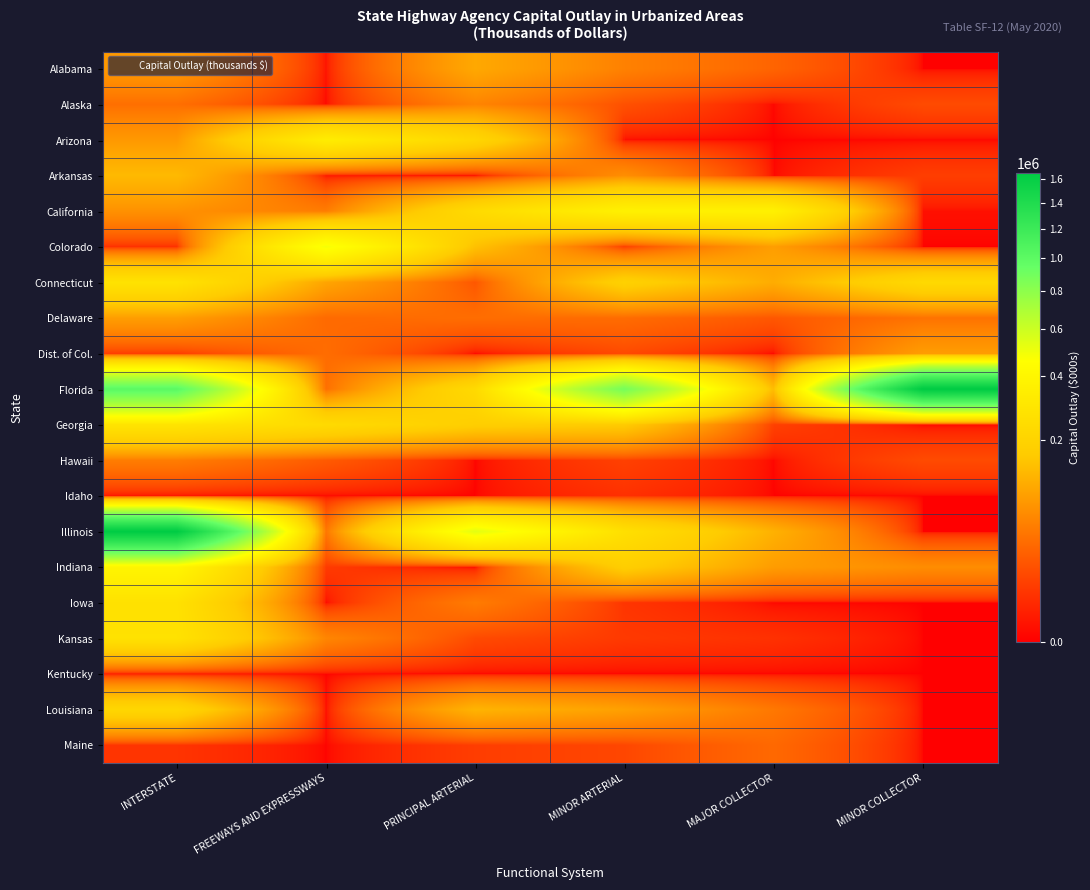

Reading left to right, list all the values displayed in this chart.

Alabama: INTERSTATE=82359	FREEWAYS AND EXPRESSWAYS=420	PRINCIPAL ARTERIAL=103767	MINOR ARTERIAL=53667	MAJOR COLLECTOR=28647	MINOR COLLECTOR=2
Alaska: INTERSTATE=36827	FREEWAYS AND EXPRESSWAYS=0	PRINCIPAL ARTERIAL=57159	MINOR ARTERIAL=16691	MAJOR COLLECTOR=0	MINOR COLLECTOR=13861
Arizona: INTERSTATE=81823	FREEWAYS AND EXPRESSWAYS=336784	PRINCIPAL ARTERIAL=213010	MINOR ARTERIAL=110	MAJOR COLLECTOR=0	MINOR COLLECTOR=0
Arkansas: INTERSTATE=132538	FREEWAYS AND EXPRESSWAYS=538	PRINCIPAL ARTERIAL=0	MINOR ARTERIAL=68637	MAJOR COLLECTOR=0	MINOR COLLECTOR=8720
California: INTERSTATE=71700	FREEWAYS AND EXPRESSWAYS=49078	PRINCIPAL ARTERIAL=236382	MINOR ARTERIAL=363263	MAJOR COLLECTOR=362398	MINOR COLLECTOR=308
Colorado: INTERSTATE=4776	FREEWAYS AND EXPRESSWAYS=483225	PRINCIPAL ARTERIAL=146010	MINOR ARTERIAL=8850	MAJOR COLLECTOR=88943	MINOR COLLECTOR=0
Connecticut: INTERSTATE=274723	FREEWAYS AND EXPRESSWAYS=98377	PRINCIPAL ARTERIAL=20133	MINOR ARTERIAL=190354	MAJOR COLLECTOR=110360	MINOR COLLECTOR=227848
Delaware: INTERSTATE=88545	FREEWAYS AND EXPRESSWAYS=33013	PRINCIPAL ARTERIAL=35653	MINOR ARTERIAL=34313	MAJOR COLLECTOR=20333	MINOR COLLECTOR=39463
Dist. of Col.: INTERSTATE=8441	FREEWAYS AND EXPRESSWAYS=35086	PRINCIPAL ARTERIAL=0	MINOR ARTERIAL=13231	MAJOR COLLECTOR=0	MINOR COLLECTOR=87137
Florida: INTERSTATE=1003277	FREEWAYS AND EXPRESSWAYS=37079	PRINCIPAL ARTERIAL=231192	MINOR ARTERIAL=882635	MAJOR COLLECTOR=137319	MINOR COLLECTOR=1648129
Georgia: INTERSTATE=285247	FREEWAYS AND EXPRESSWAYS=234600	PRINCIPAL ARTERIAL=178716	MINOR ARTERIAL=167966	MAJOR COLLECTOR=9605	MINOR COLLECTOR=0
Hawaii: INTERSTATE=49567	FREEWAYS AND EXPRESSWAYS=22296	PRINCIPAL ARTERIAL=0	MINOR ARTERIAL=9715	MAJOR COLLECTOR=0	MINOR COLLECTOR=13818
Idaho: INTERSTATE=290	FREEWAYS AND EXPRESSWAYS=0	PRINCIPAL ARTERIAL=0	MINOR ARTERIAL=4681	MAJOR COLLECTOR=0	MINOR COLLECTOR=0
Illinois: INTERSTATE=1643737	FREEWAYS AND EXPRESSWAYS=42916	PRINCIPAL ARTERIAL=530083	MINOR ARTERIAL=260177	MAJOR COLLECTOR=118396	MINOR COLLECTOR=0
Indiana: INTERSTATE=391614	FREEWAYS AND EXPRESSWAYS=7577	PRINCIPAL ARTERIAL=0	MINOR ARTERIAL=178013	MAJOR COLLECTOR=86691	MINOR COLLECTOR=66693
Iowa: INTERSTATE=268492	FREEWAYS AND EXPRESSWAYS=0	PRINCIPAL ARTERIAL=48186	MINOR ARTERIAL=5943	MAJOR COLLECTOR=0	MINOR COLLECTOR=0
Kansas: INTERSTATE=272343	FREEWAYS AND EXPRESSWAYS=58782	PRINCIPAL ARTERIAL=13627	MINOR ARTERIAL=7255	MAJOR COLLECTOR=4928	MINOR COLLECTOR=0
Kentucky: INTERSTATE=0	FREEWAYS AND EXPRESSWAYS=0	PRINCIPAL ARTERIAL=0	MINOR ARTERIAL=0	MAJOR COLLECTOR=0	MINOR COLLECTOR=0
Louisiana: INTERSTATE=215803	FREEWAYS AND EXPRESSWAYS=0	PRINCIPAL ARTERIAL=122561	MINOR ARTERIAL=91956	MAJOR COLLECTOR=44764	MINOR COLLECTOR=0
Maine: INTERSTATE=5730	FREEWAYS AND EXPRESSWAYS=0	PRINCIPAL ARTERIAL=8504	MINOR ARTERIAL=11995	MAJOR COLLECTOR=32020	MINOR COLLECTOR=0